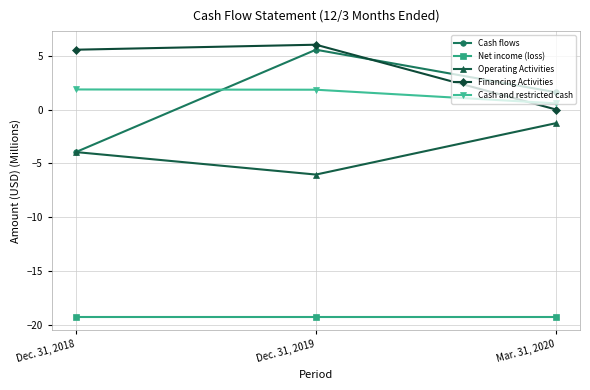

Rank the series by their maximum value, from lowest to highest.

Net income (loss), Operating Activities, Cash and restricted cash, Cash flows, Financing Activities